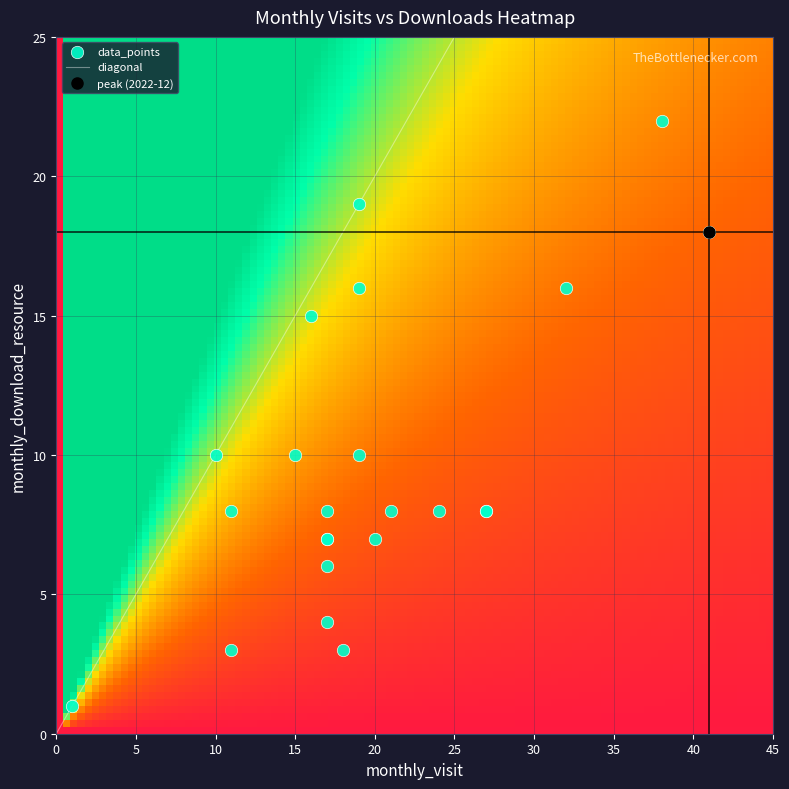

Which category has the lowest value across all series?

monthly_visit